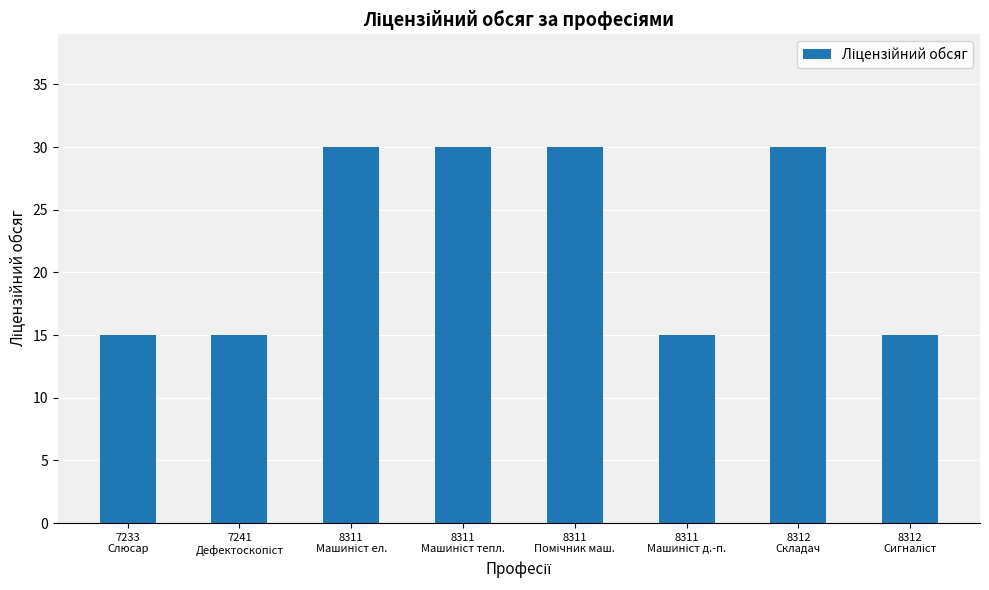

What is the value of the 2nd bar from the left?

15